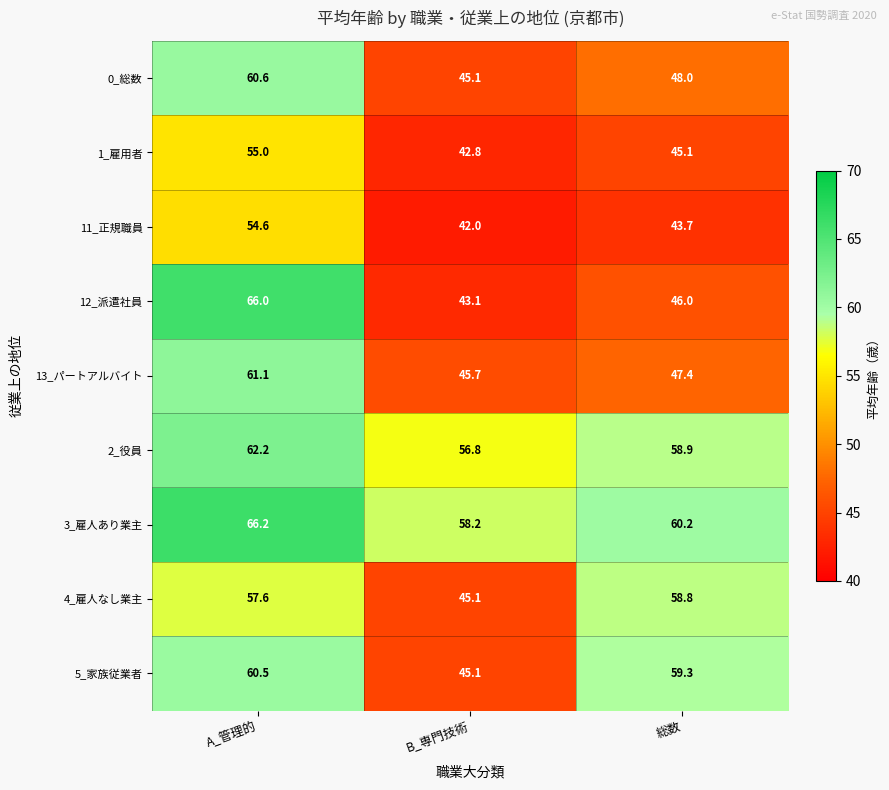

Is it true that 4_雇人なし業主 equals 23.0 at B_専門技術?

False